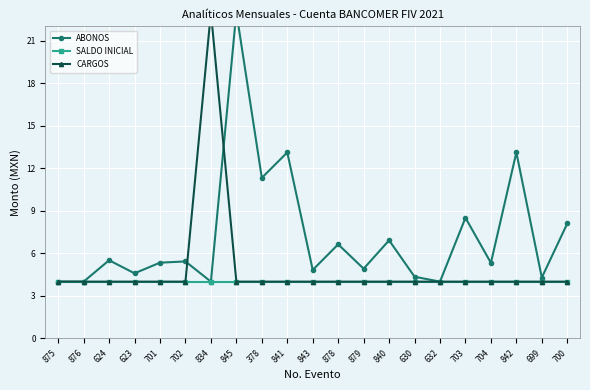

What are all the series names shown in the legend?

ABONOS, SALDO INICIAL, CARGOS